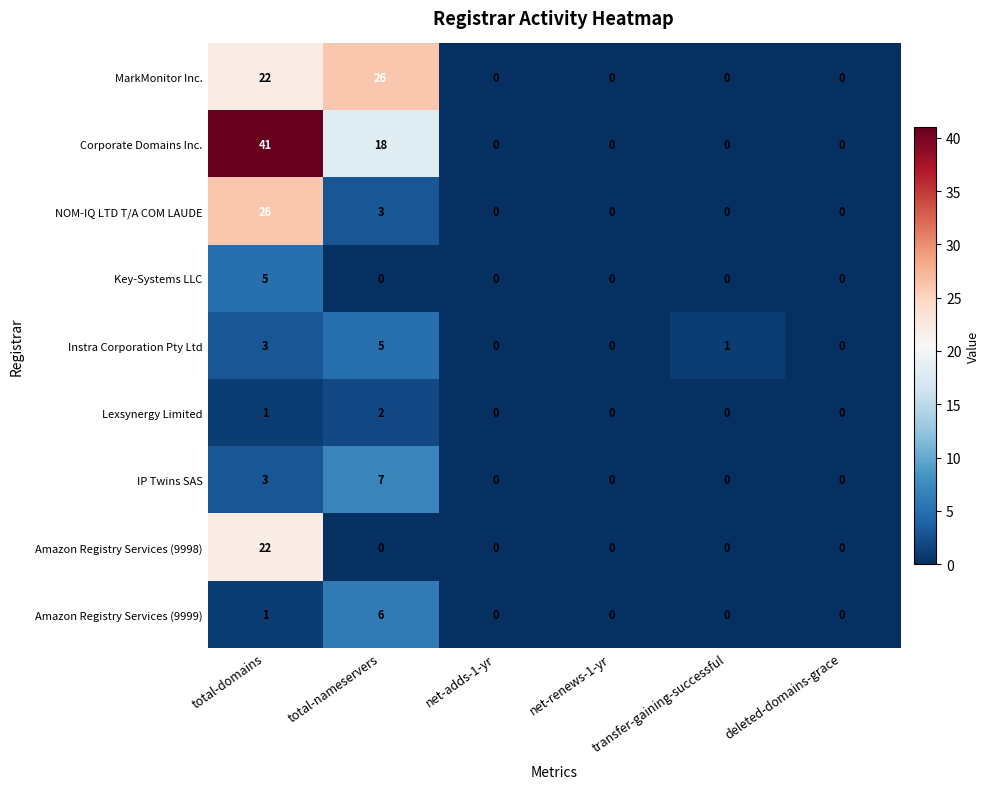

Is the value of Amazon Registry Services (9998) at net-renews-1-yr greater than the value of Corporate Domains Inc. at total-nameservers?

No